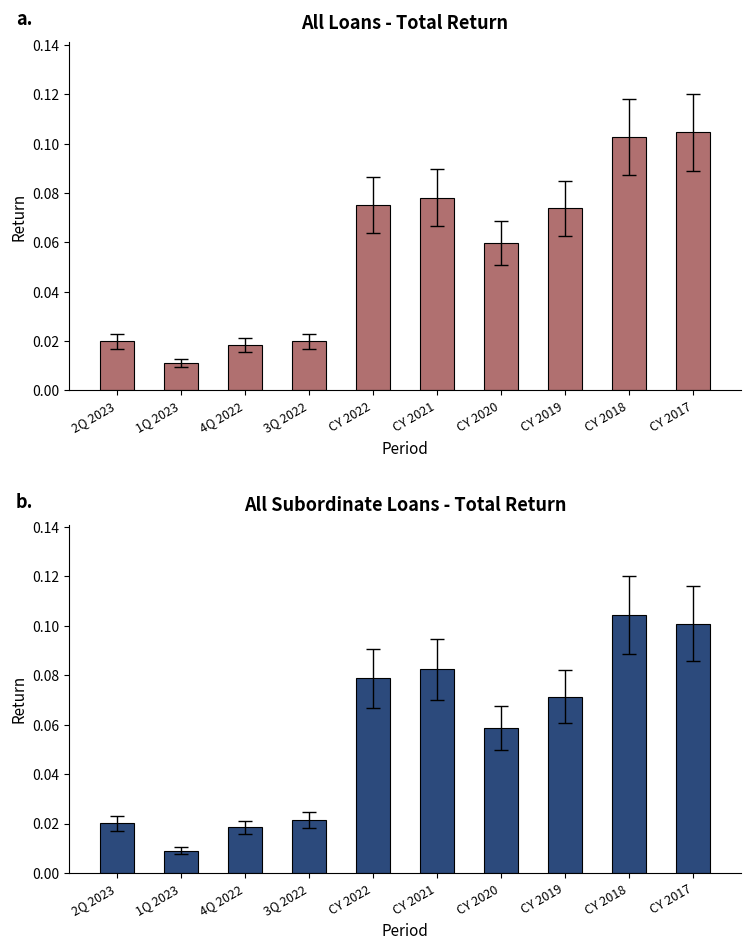

What is the label of the 10th bar from the right?

2Q 2023